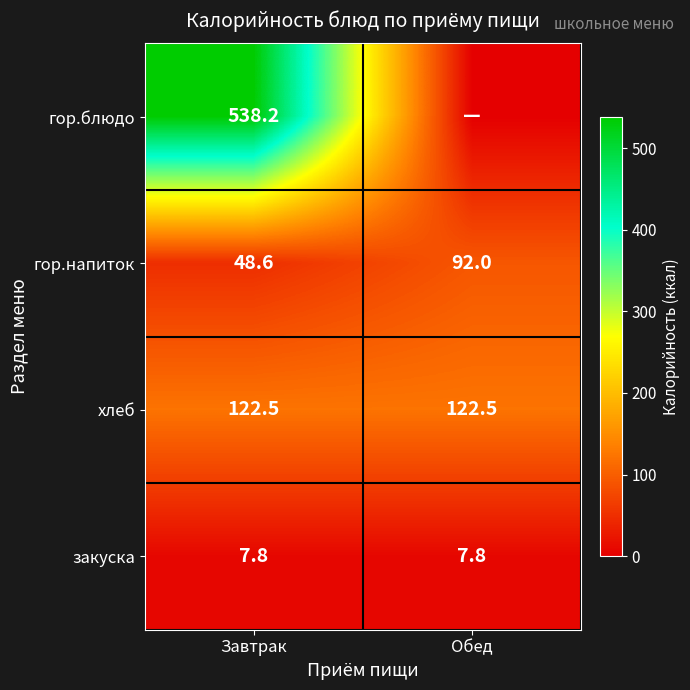

Which label corresponds to the largest value in the chart?

Завтрак